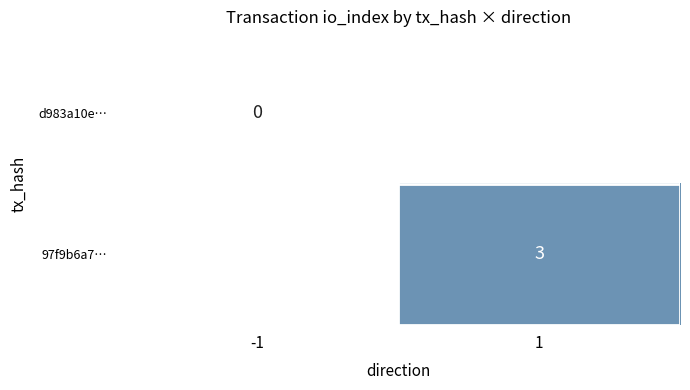

What is the maximum value shown in the chart?

3.0